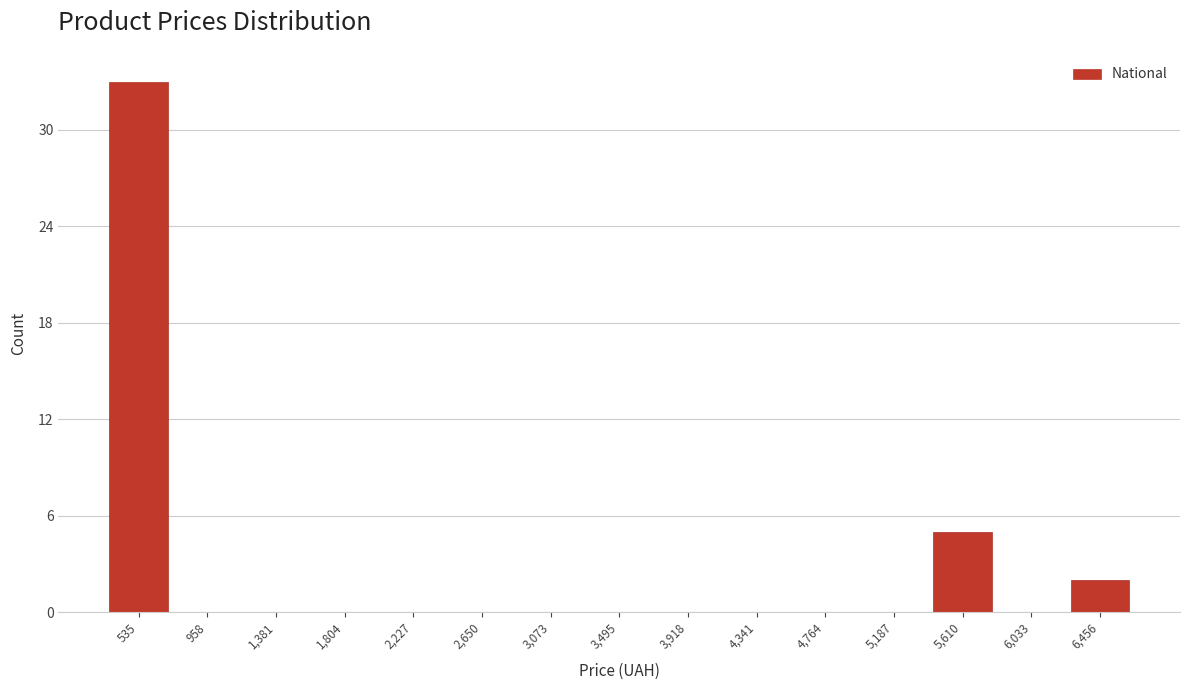

Reading right to left, list all the values displayed in this chart.

6,456=2	6,033=0	5,610=5	5,187=0	4,764=0	4,341=0	3,918=0	3,495=0	3,073=0	2,650=0	2,227=0	1,804=0	1,381=0	958=0	535=33